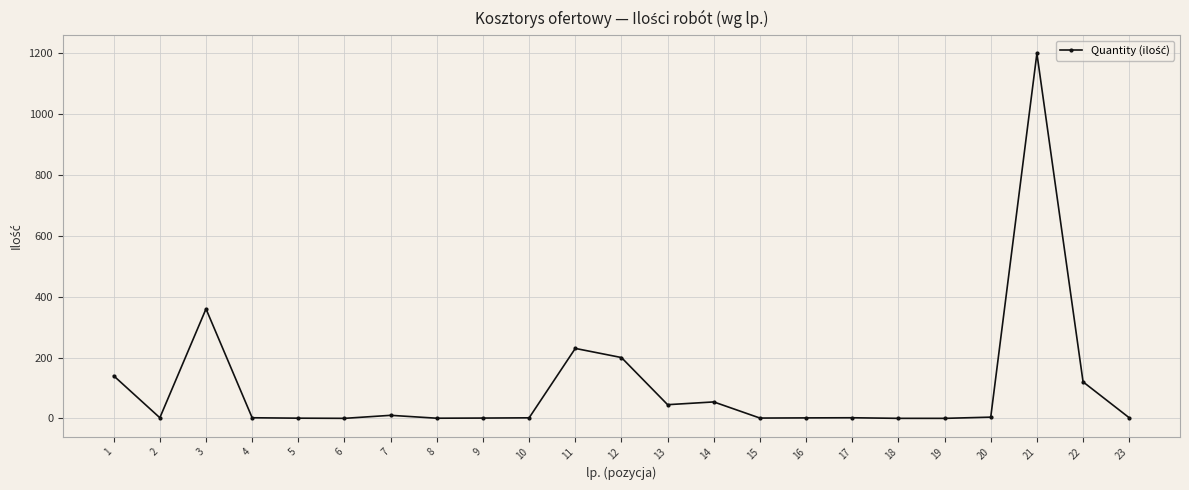

What value does the data have at 20?

4.0